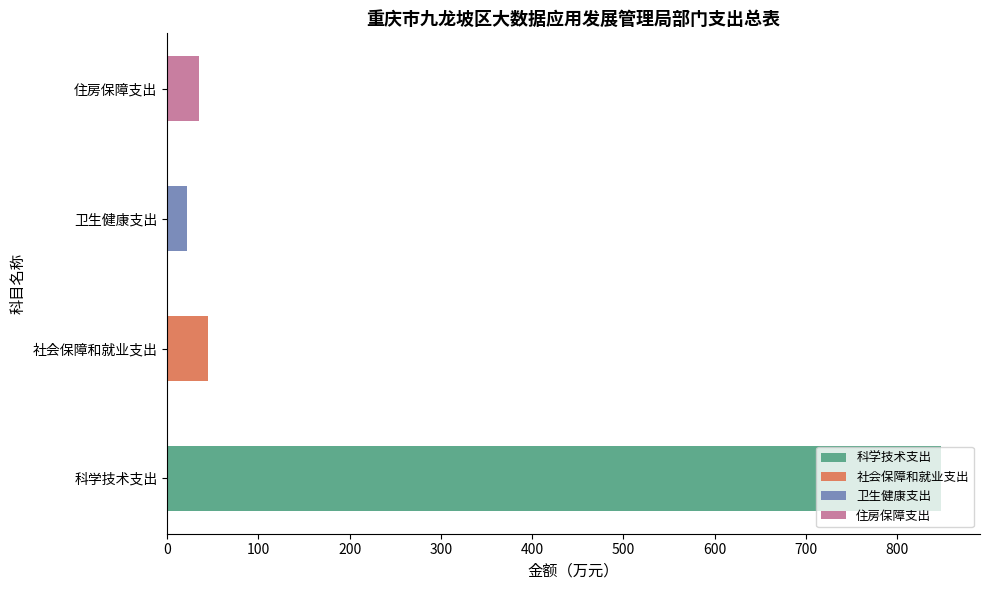

At which category is the sum across all series the highest?

科学技术支出